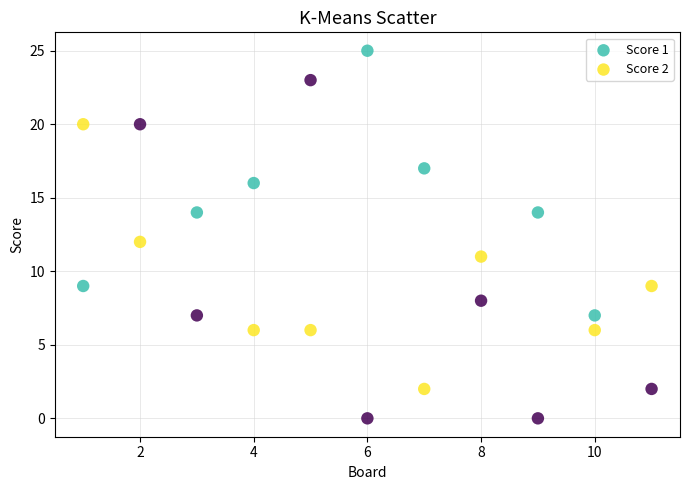

Which series contains the lowest Y value?

Score 1